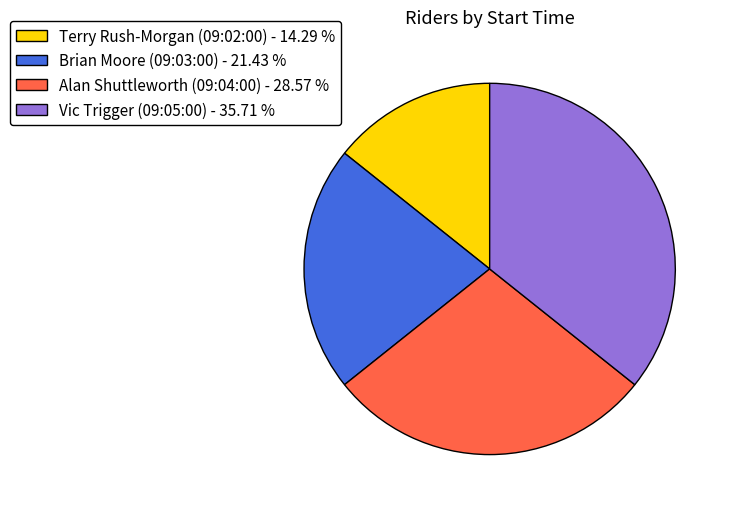

How many segments does this pie chart have?

4